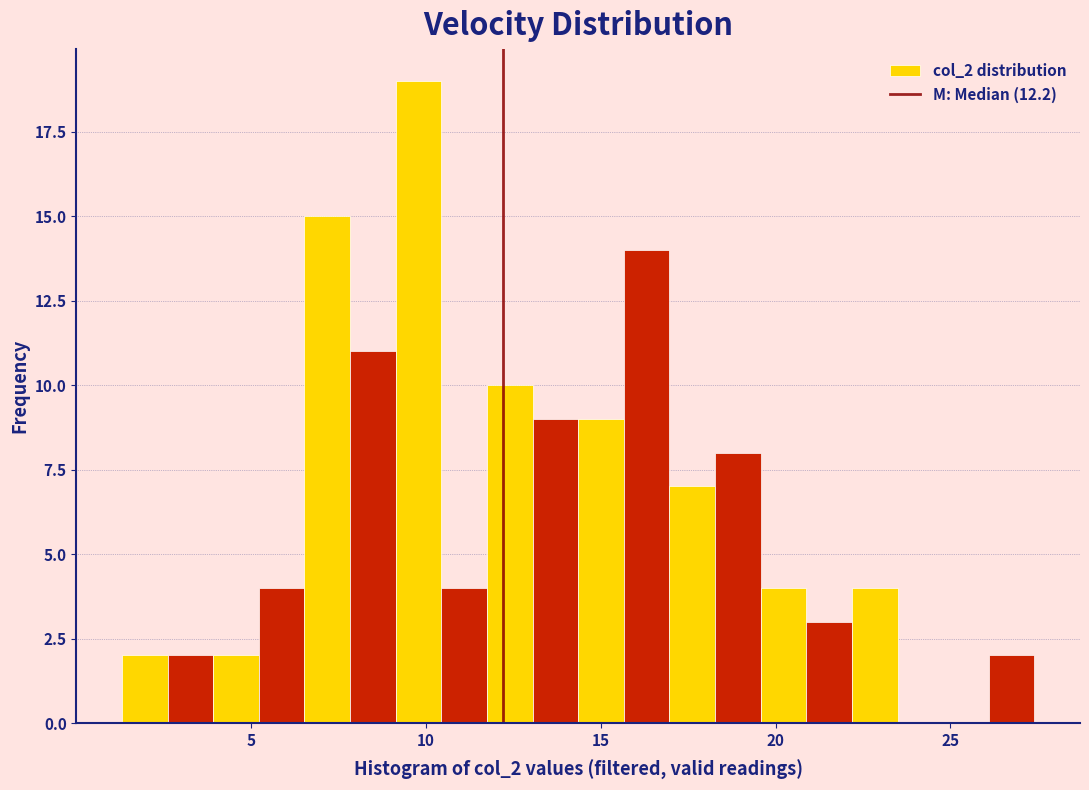

Read against the x-axis, roughly where is the centre of the tallest bar?

10.0